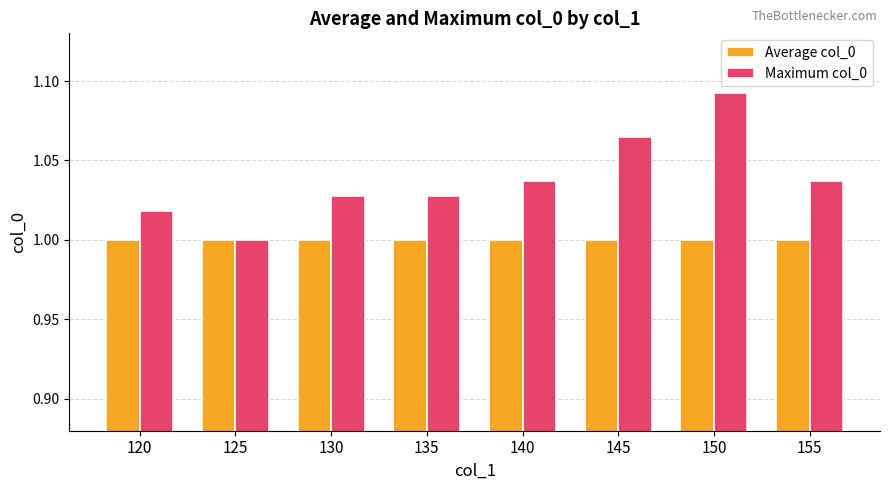

Which series has the largest total across all categories?

Maximum col_0